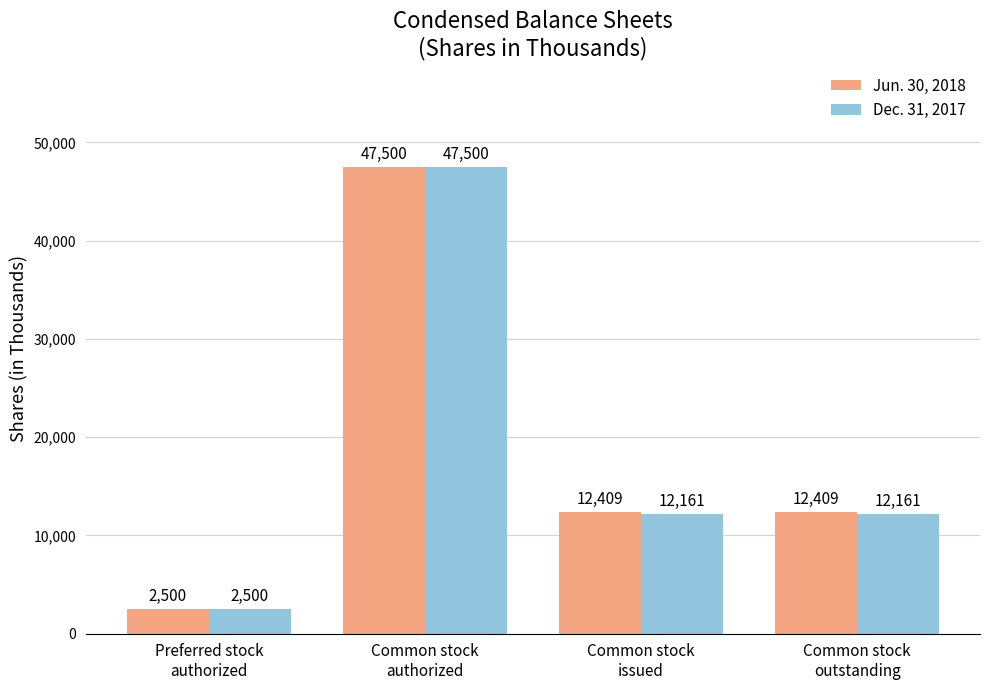

What is the maximum value shown in the chart?

47500